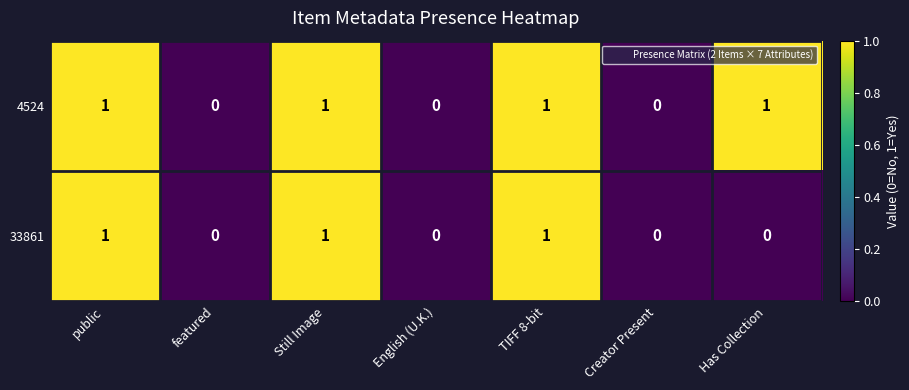

What is the greatest value displayed?

1